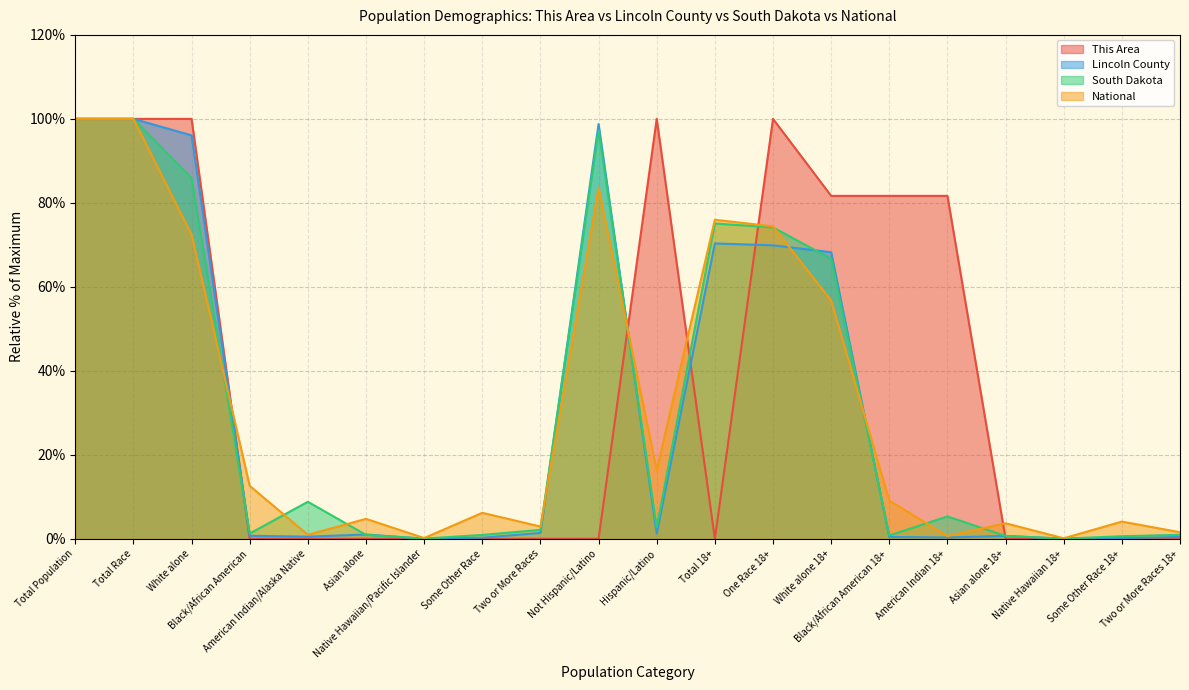

Which category has the lowest value in the Lincoln County series?

Native Hawaiian/Pacific Islander